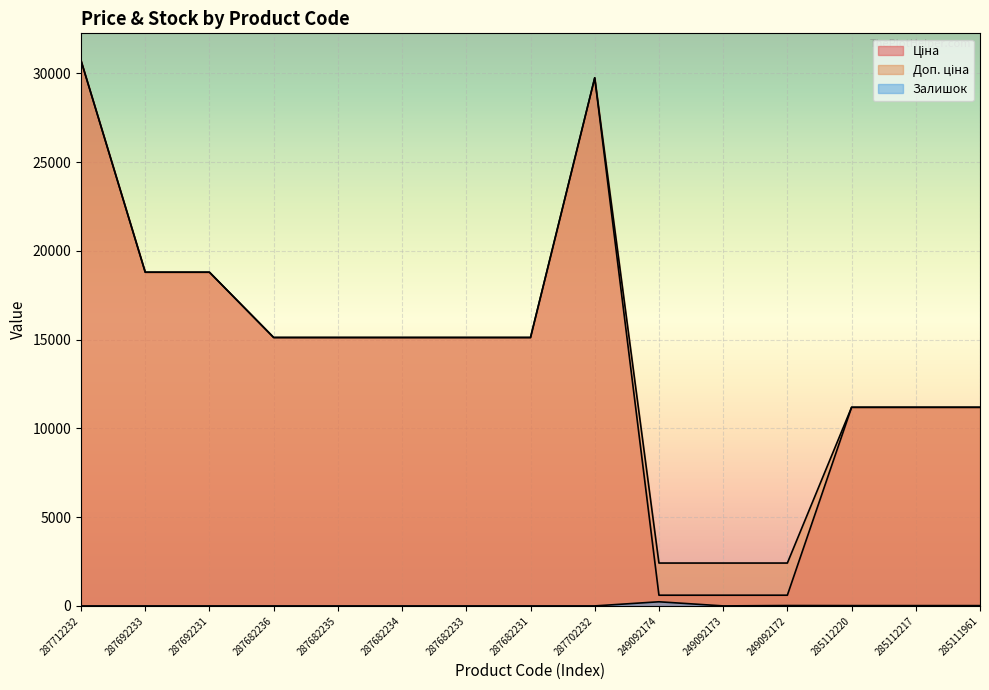

Reading left to right, extract all data points from this chart.

Ціна: 287712232=30717.1	287692233=18796.8	287692231=18796.8	287682236=15120.0	287682235=15120.0	287682234=15120.0	287682233=15120.0	287682231=15120.0	287702232=29747.2	249092174=603.7	249092173=603.7	249092172=603.7	285112220=11188.2	285112217=11188.2	285111961=11188.2
Доп. ціна: 287712232=30717.1	287692233=18796.8	287692231=18796.8	287682236=15120.0	287682235=15120.0	287682234=15120.0	287682233=15120.0	287682231=15120.0	287702232=29747.2	249092174=2414.8	249092173=2414.8	249092172=2414.8	285112220=11188.2	285112217=11188.2	285111961=11188.2
Залишок: 287712232=0.0	287692233=0.0	287692231=0.0	287682236=0.0	287682235=0.0	287682234=0.0	287682233=0.0	287682231=0.0	287702232=0.0	249092174=233.0	249092173=0.0	249092172=21.0	285112220=17.0	285112217=17.0	285111961=17.0